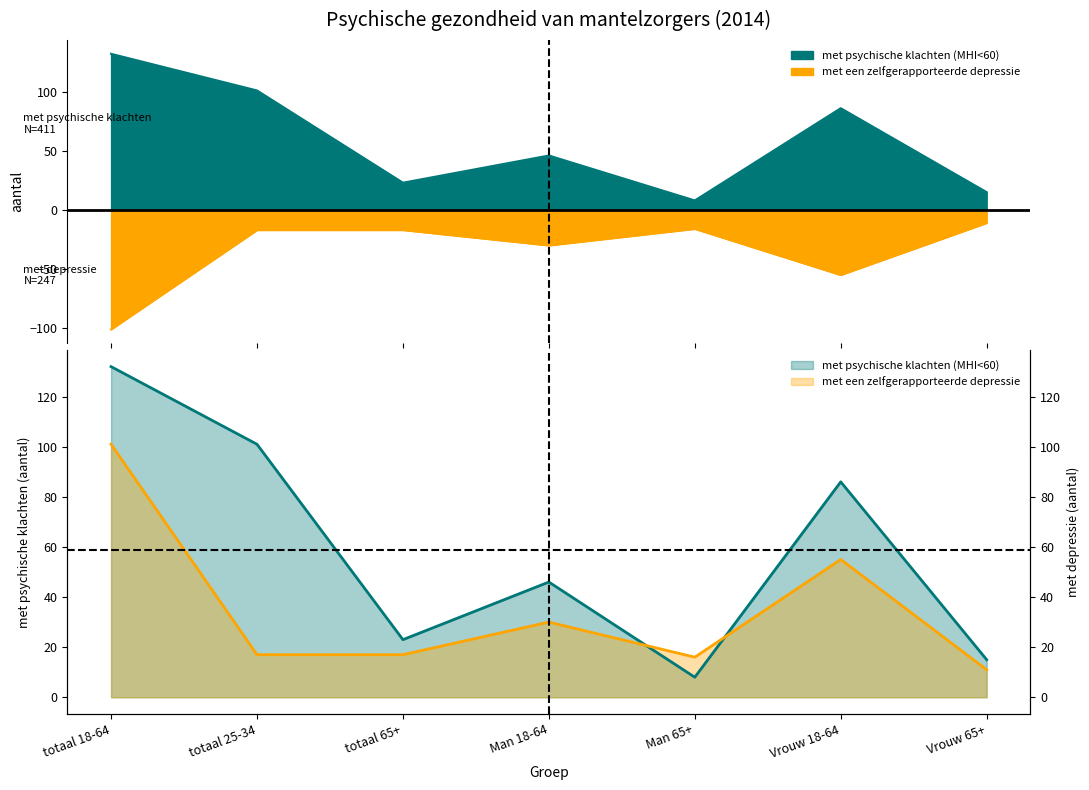

How many interior local valleys does the met psychische klachten (MHI<60) series have?

2